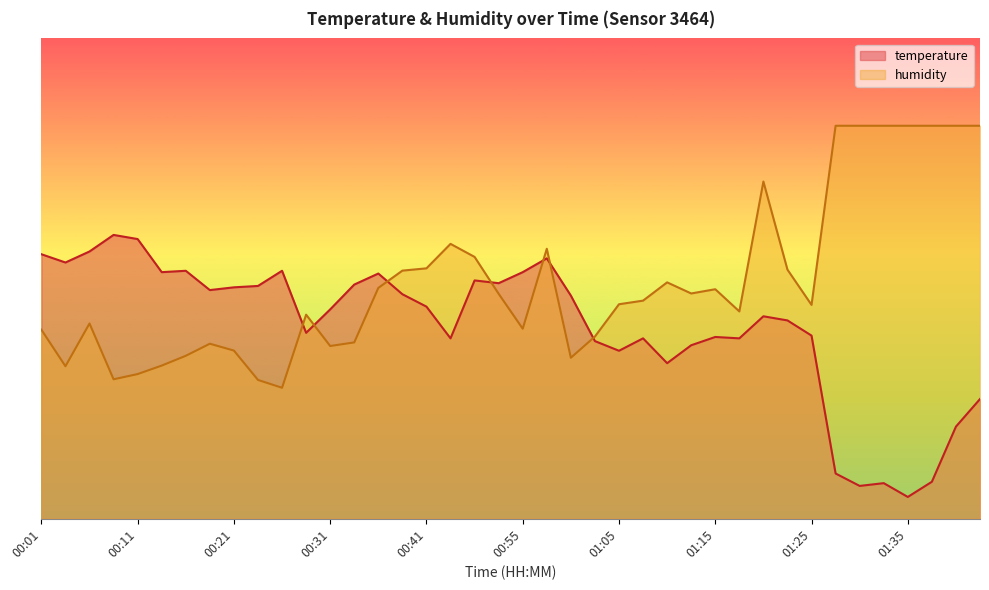

What is the maximum value shown in the chart?

90.0